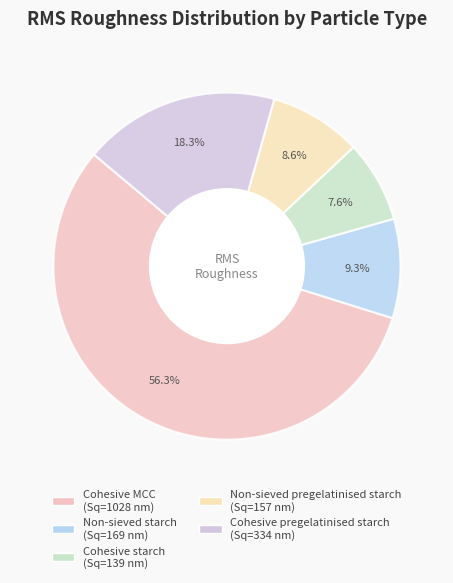

Which has a higher value, Cohesive MCC or Cohesive pregelatinised starch?

Cohesive MCC